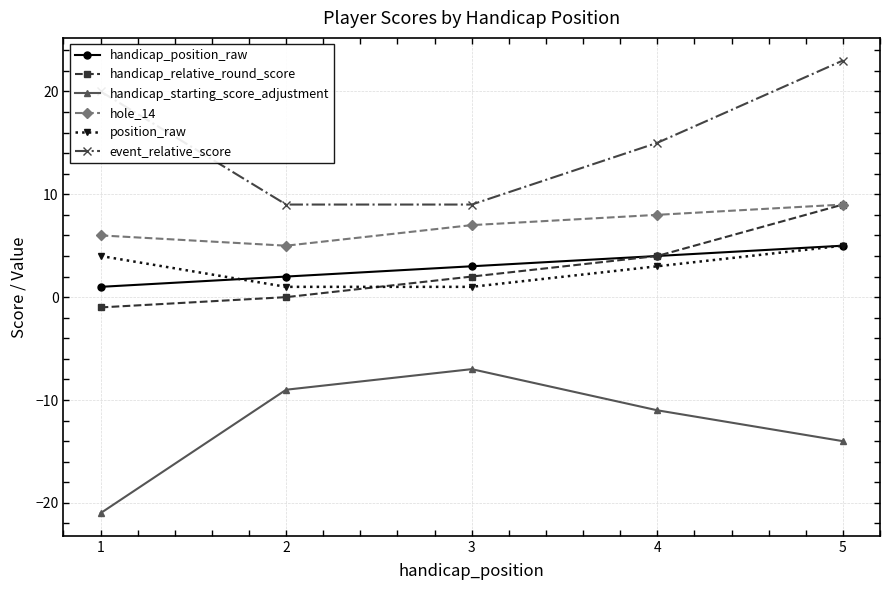

True or false: handicap_starting_score_adjustment and handicap_relative_round_score cross at least once.

False